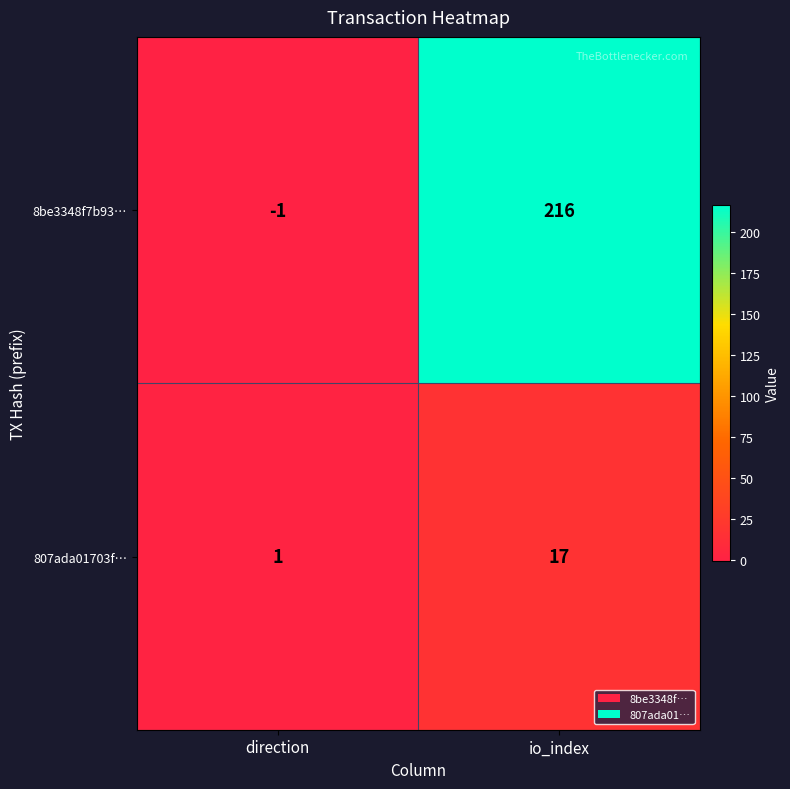

At which label does 807ada01703f… reach its peak?

io_index